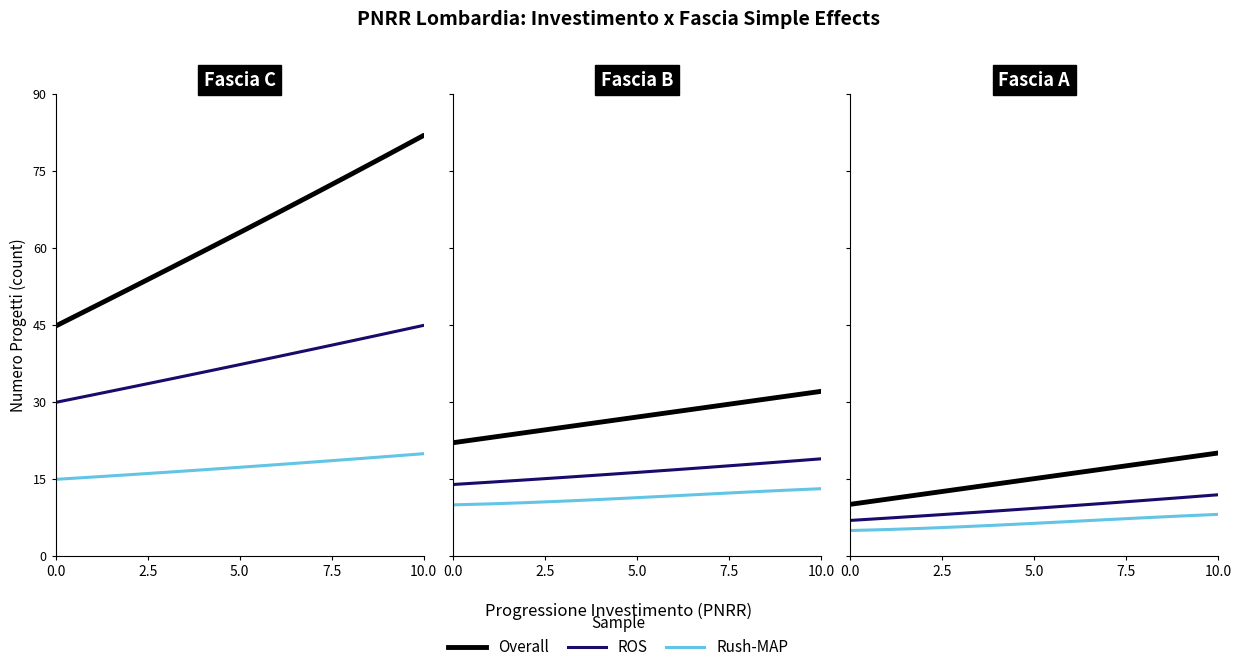

At which category is the sum across all series the highest?

10